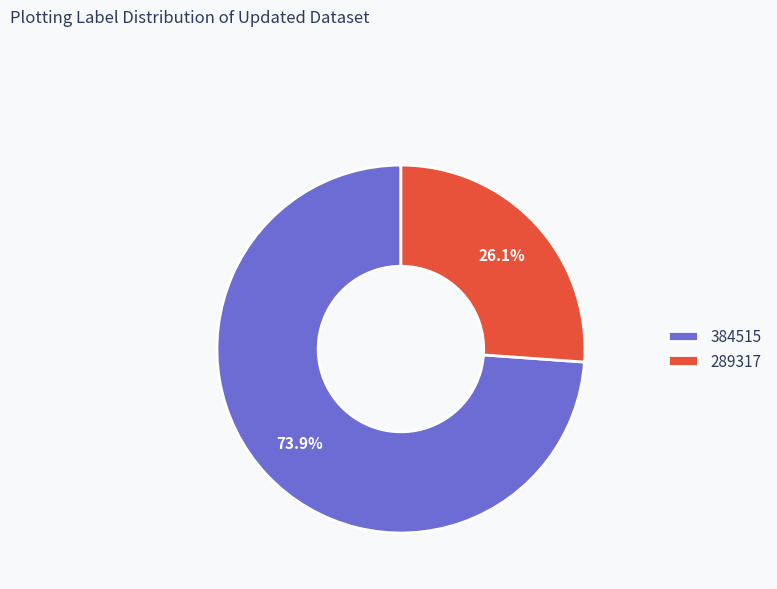

To the nearest percent, what is the average slice percentage?

50%